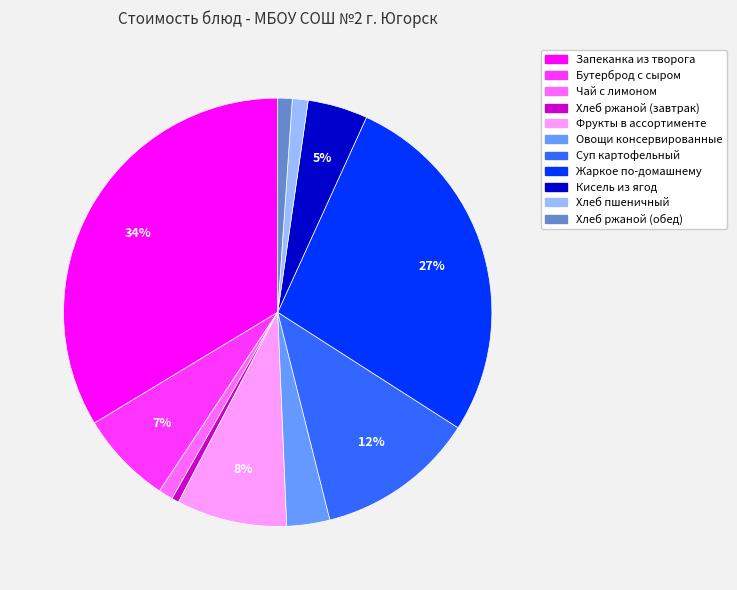

What is the largest slice in the pie chart?

Запеканка из творога